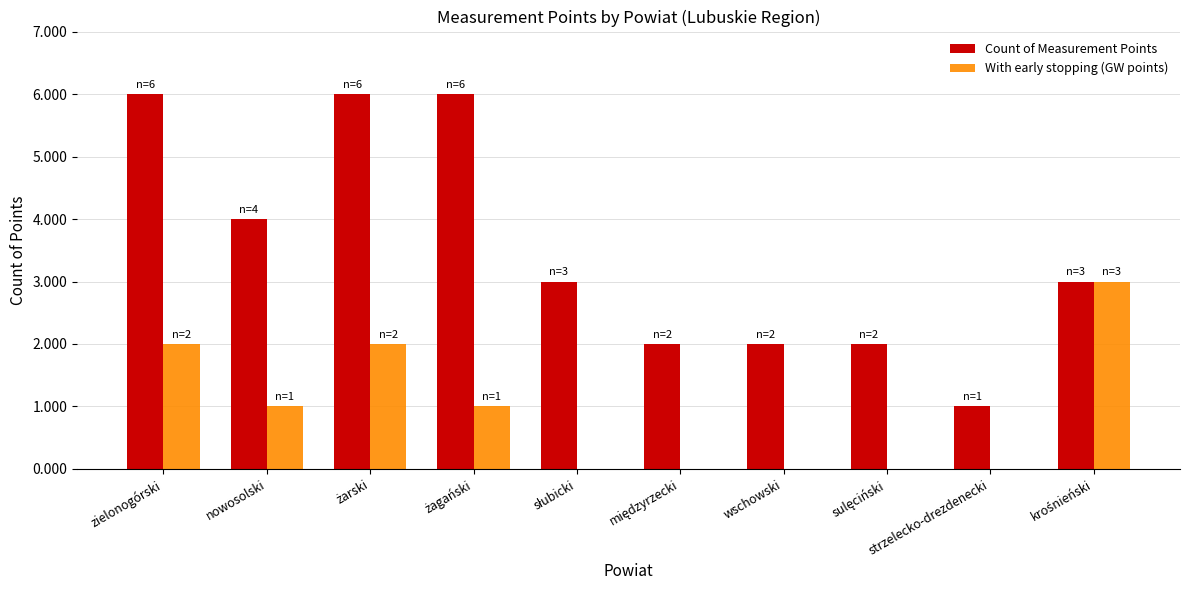

Reading left to right, transcribe all the data shown in this chart.

Count of Measurement Points: 6	4	6	6	3	2	2	2	1	3
With early stopping (GW points): 2	1	2	1	0	0	0	0	0	3